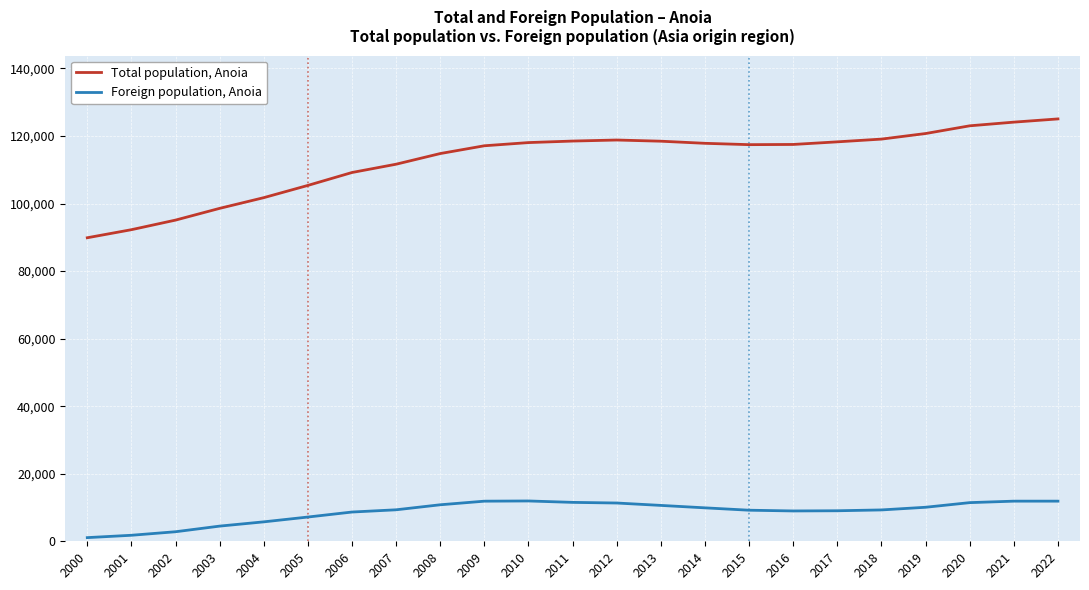

What value does the Foreign population, Anoia series have at 2012, to the nearest 50?

11350